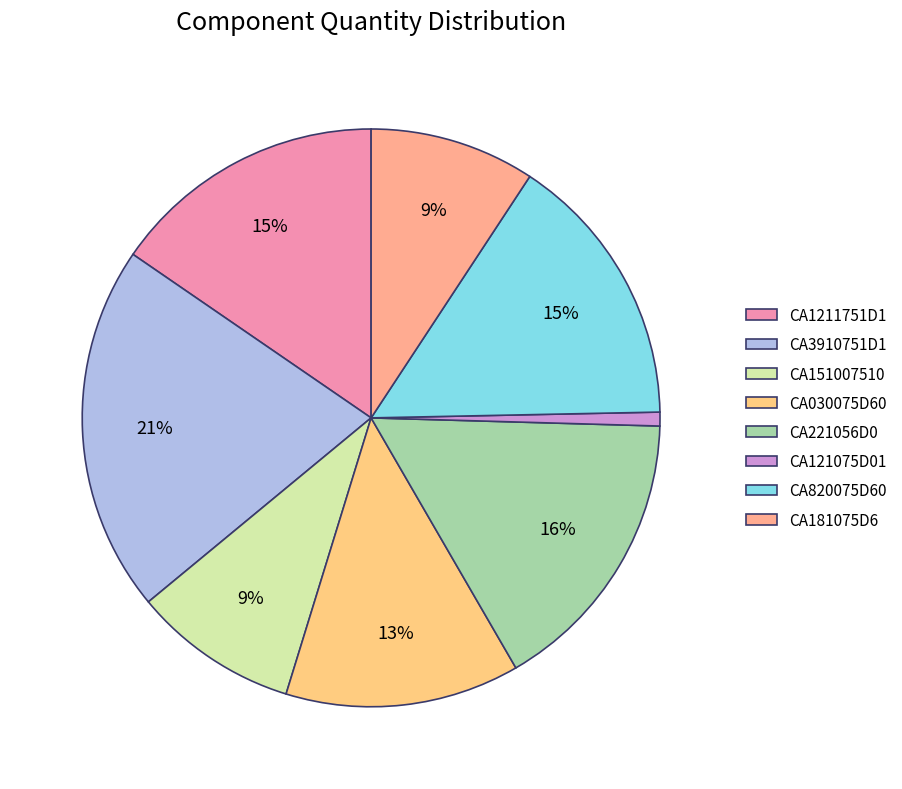

The CA181075D6 slice represents 3% of the pie. True or false?

False